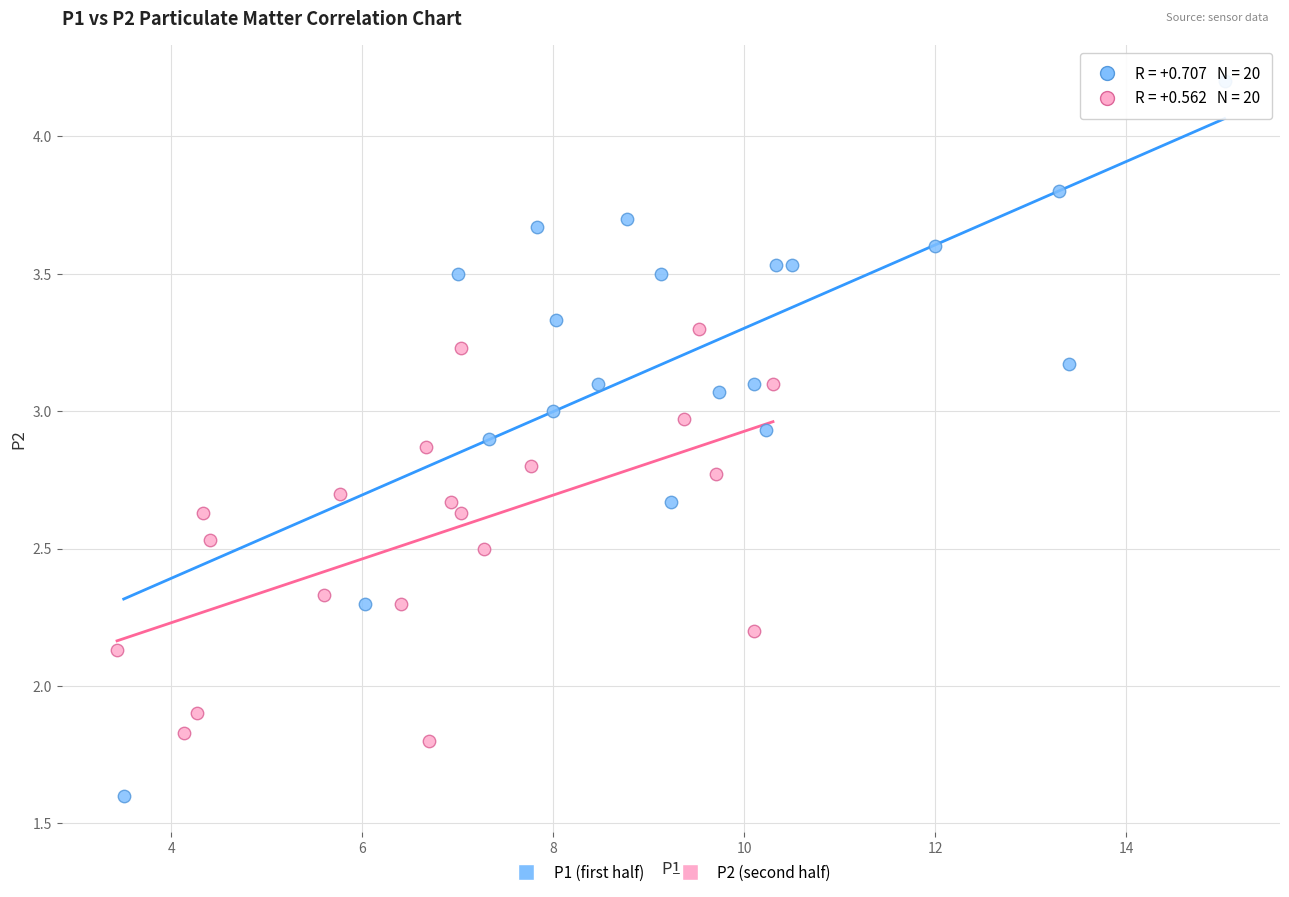

What are all the series names shown in the legend?

P1 (first half), P2 (second half)